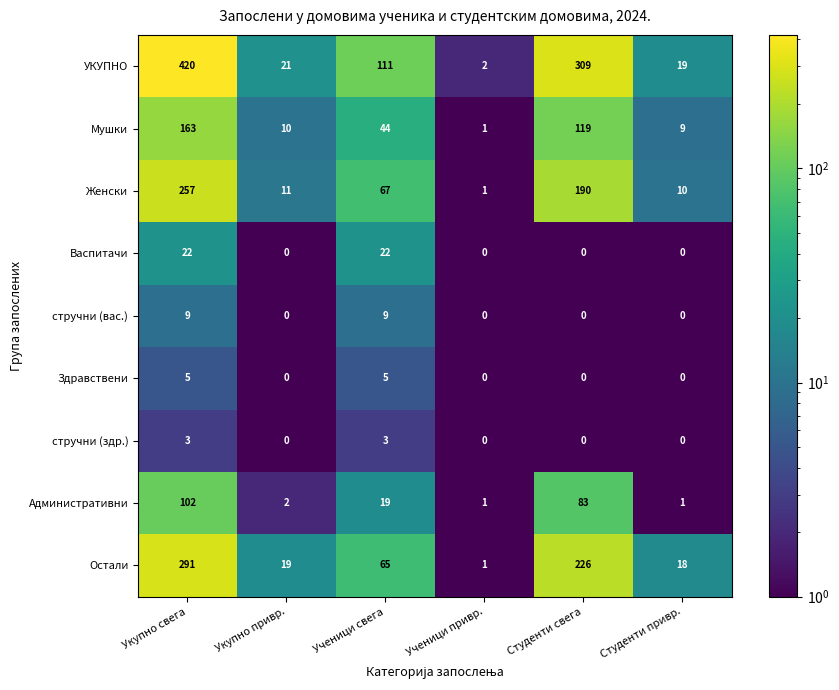

What is the sum of all Остали values?

620